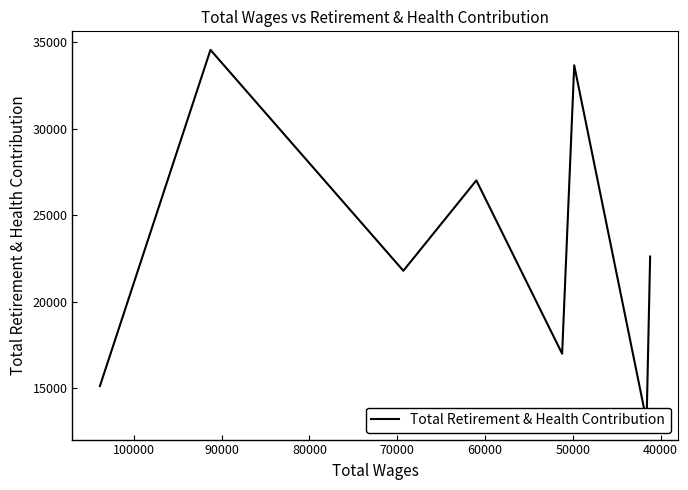

Approximately how many times larger is the value at 60000 compared to 100000?

1.2